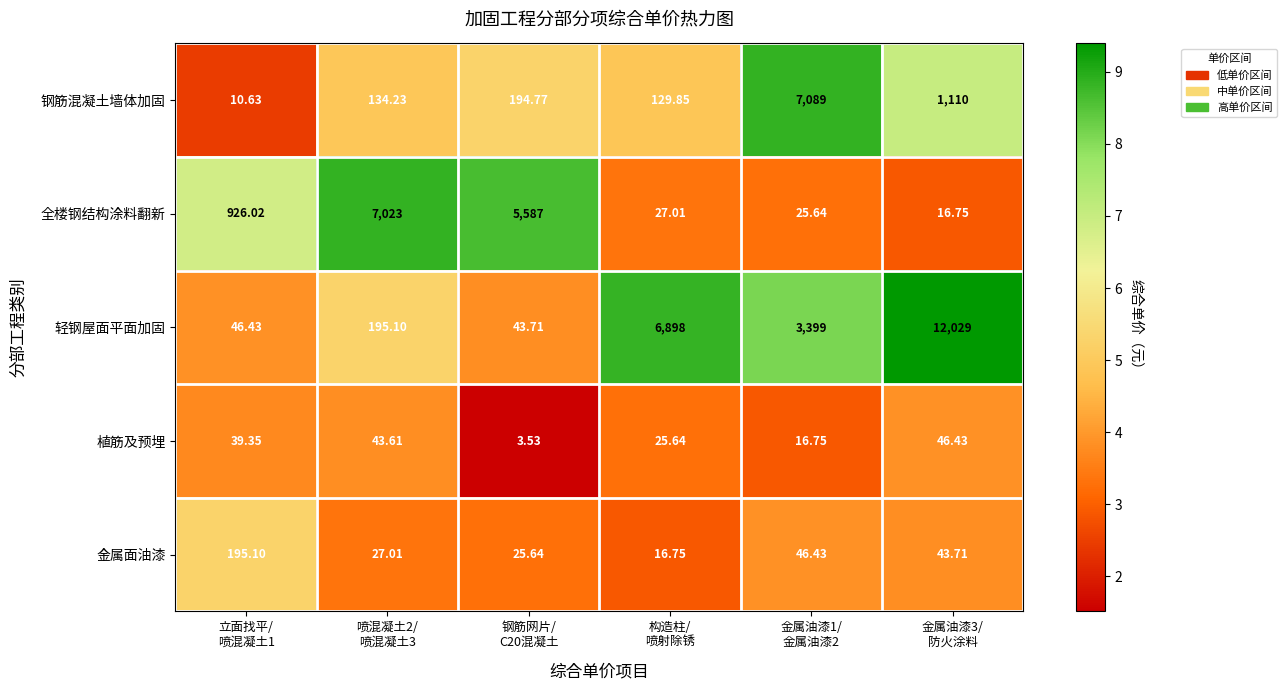

Rank the series at 金属油漆1/
金属油漆2 from highest to lowest value.

钢筋混凝土墙体加固, 轻钢屋面平面加固, 金属面油漆, 全楼钢结构涂料翻新, 植筋及预埋